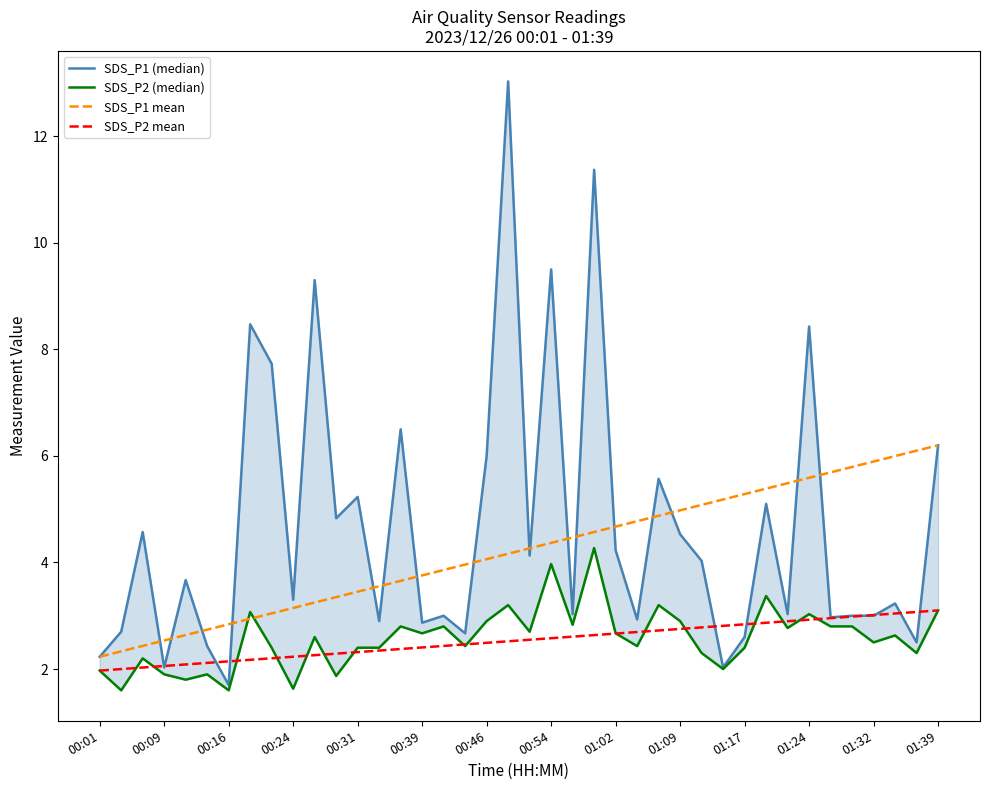

What is the total value across all series at 23?

22.8